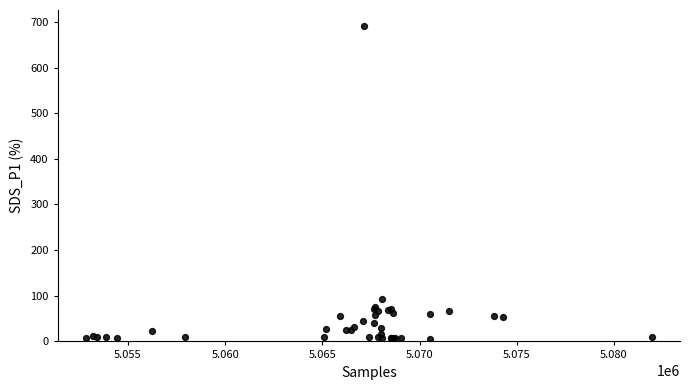

What Y value in the scatter plot is closest to 348?

92.5